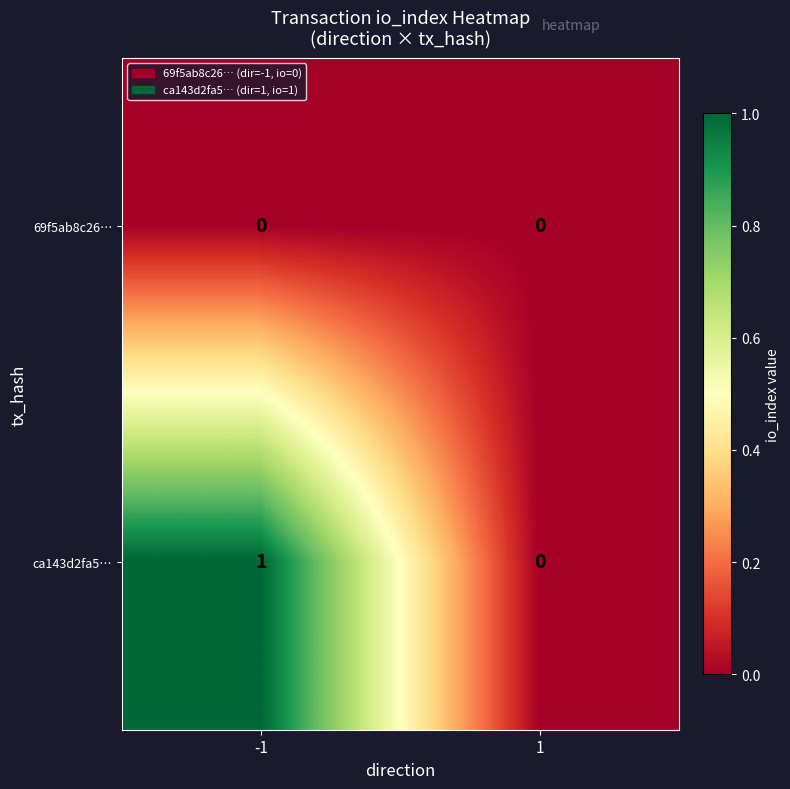

Between -1 and 1, which series saw the biggest shift?

ca143d2fa5…